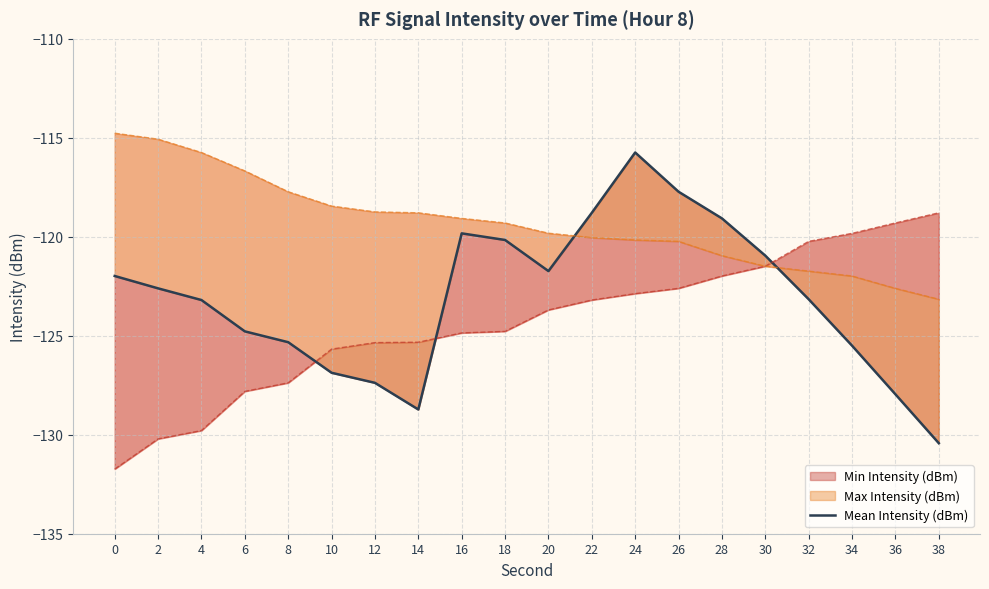

How many interior local peaks (higher than both neighbors) does the data have?

2